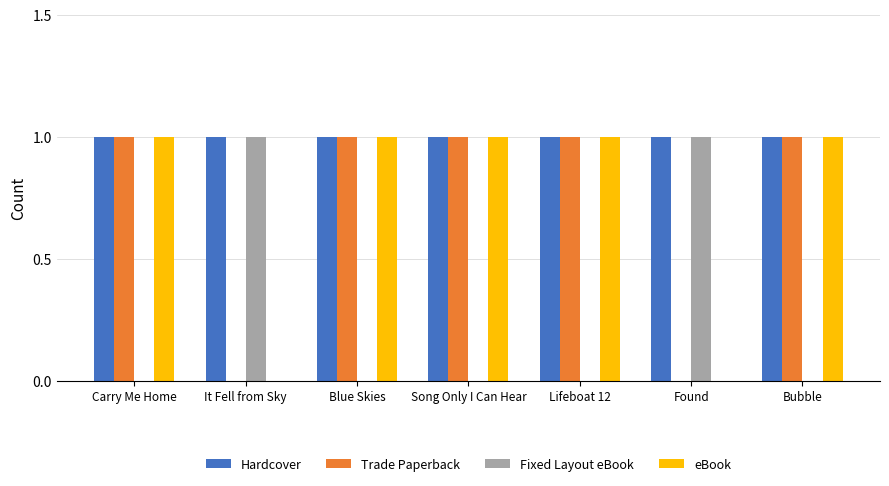

Is the value of Hardcover at Found greater than the value of Fixed Layout eBook at Blue Skies?

Yes